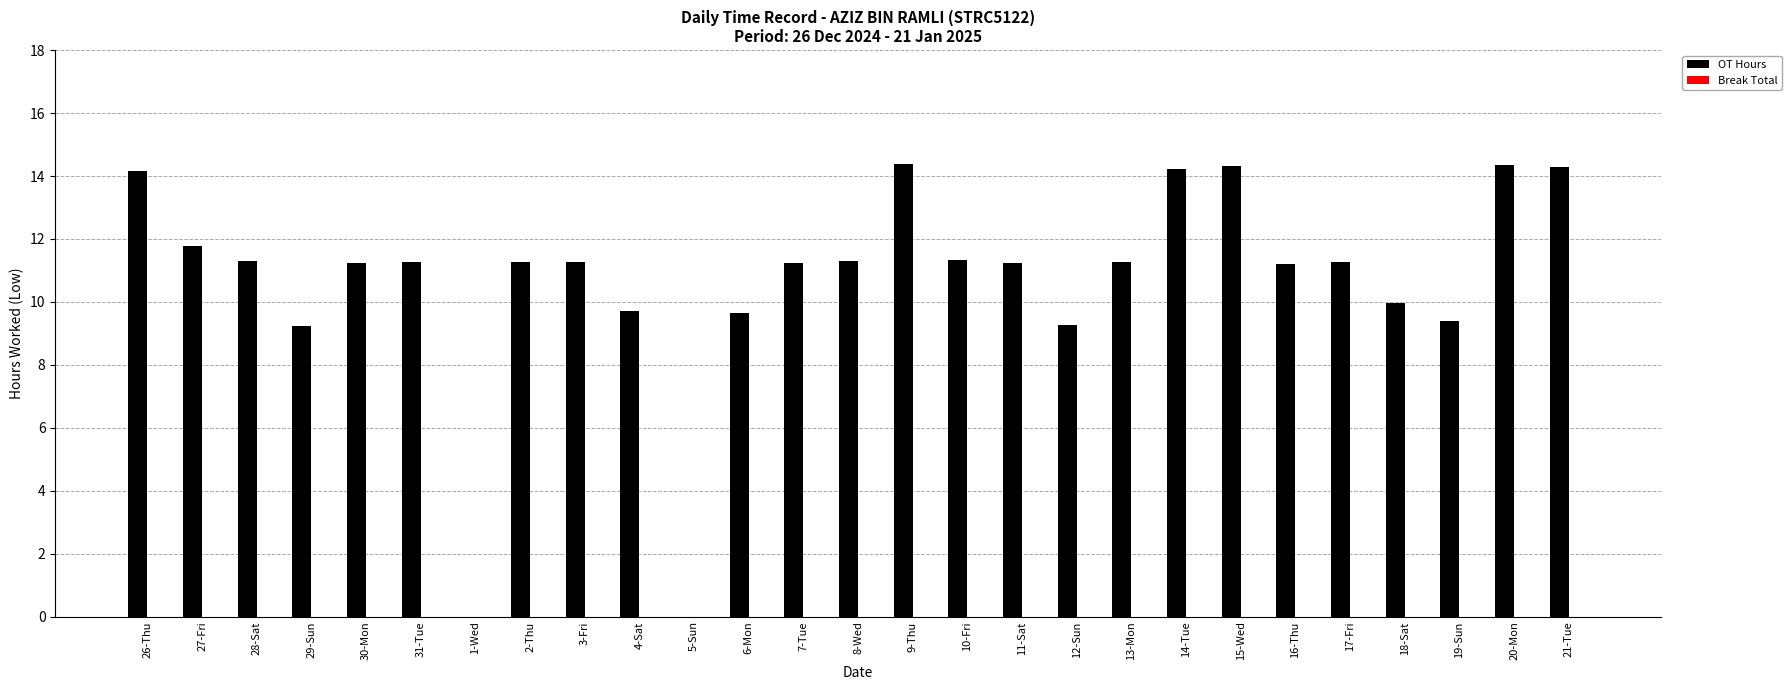

Where does the data first go above 11?

26-Thu